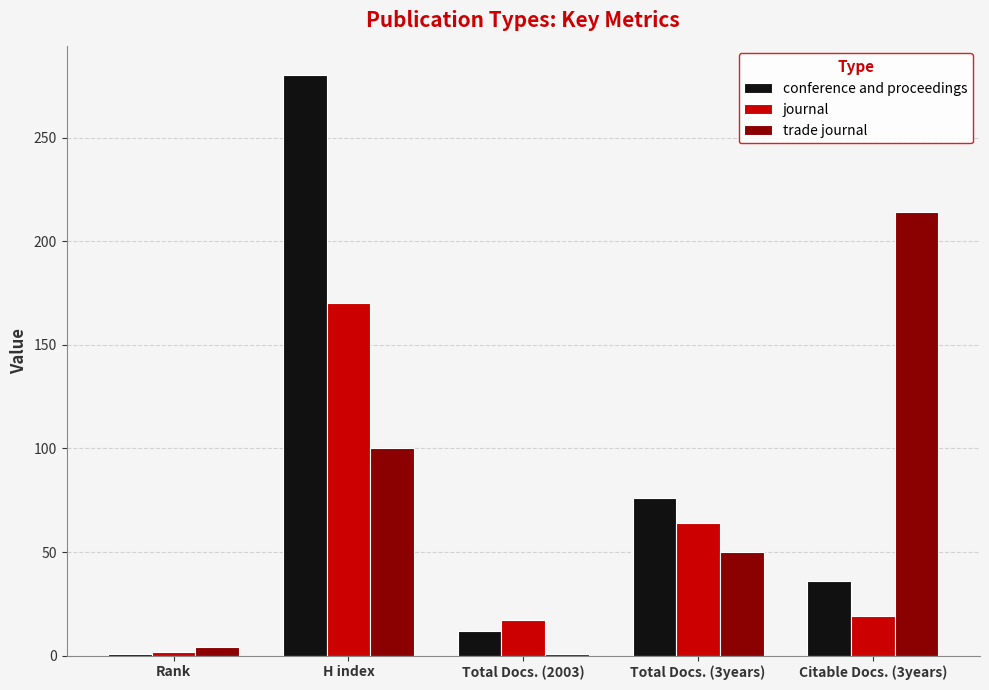

The value of trade journal at Citable Docs. (3years) is 91. True or false?

False